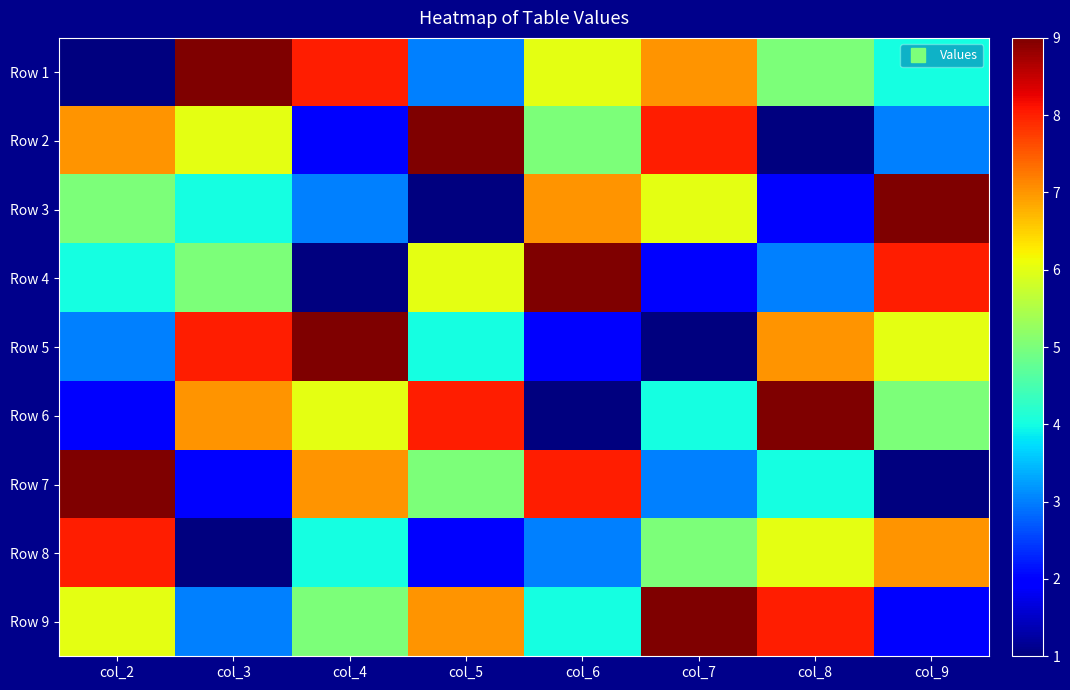

How many data points does each series have?

8